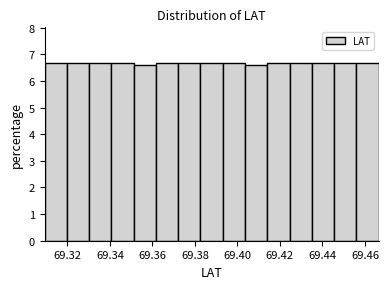

What is the height of the bar covering 69.382 to 69.394 on the x-axis? Neither the bar edges nor the heights are printed on the chart, so give them approximately, as read against the axes.

6.7